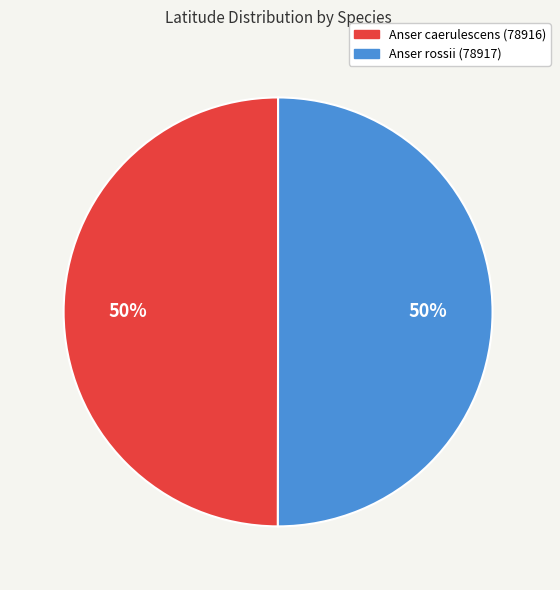

True or false: Anser caerulescens (78916) accounts for 50% of the total.

True